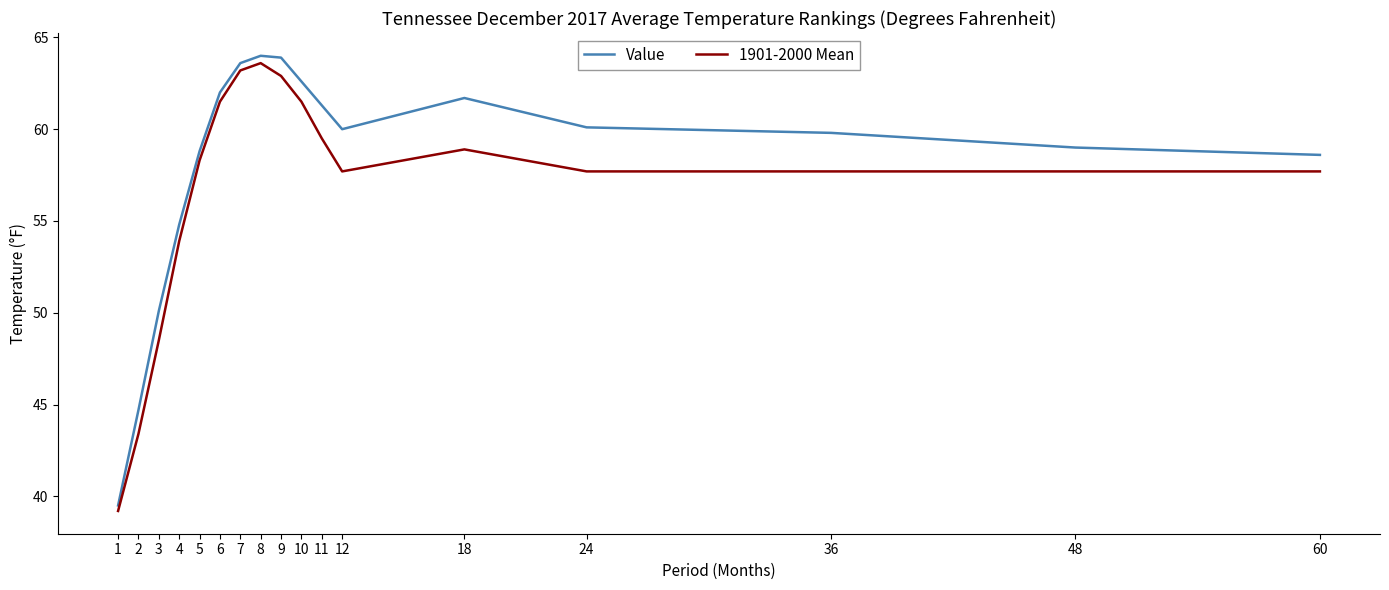

Between 4 and 9, which series saw the biggest shift?

Value